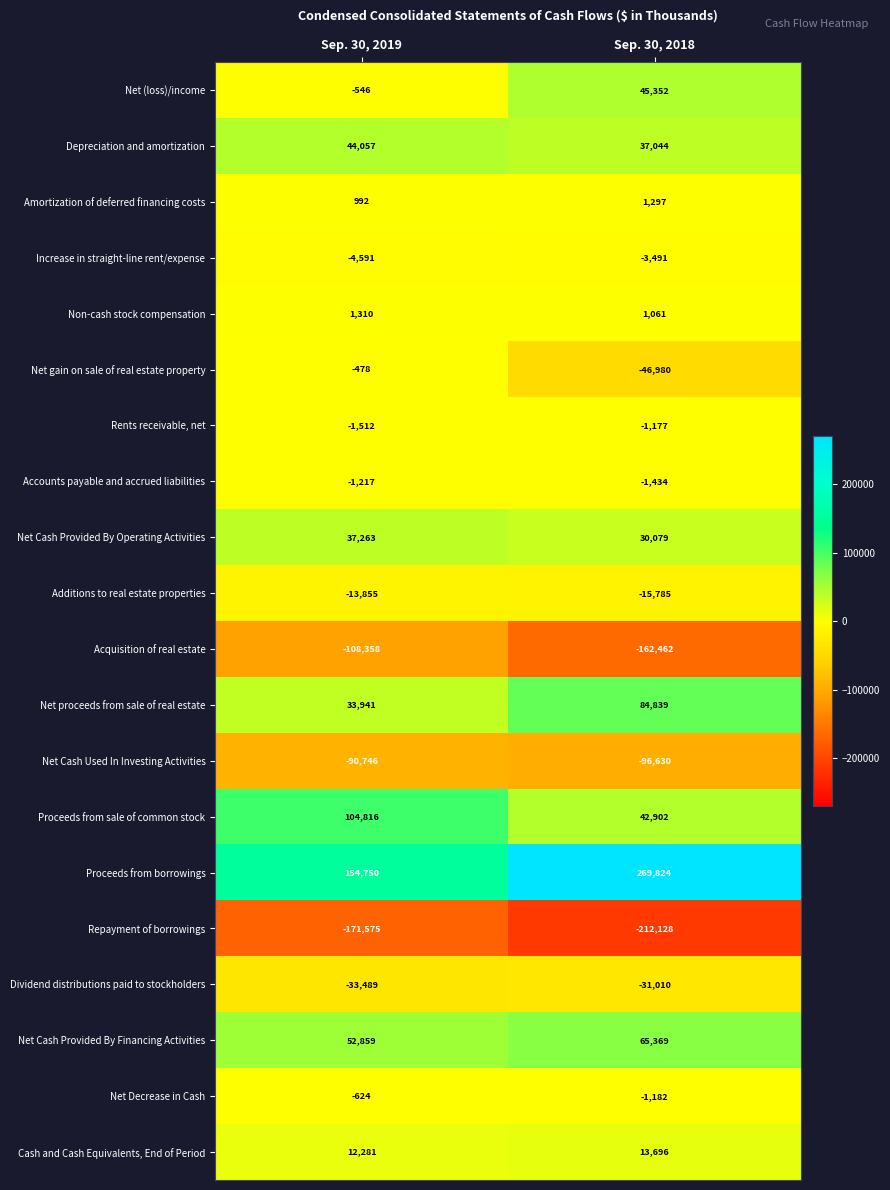

What is the spread (max minus min) of values at Sep. 30, 2019?

326325